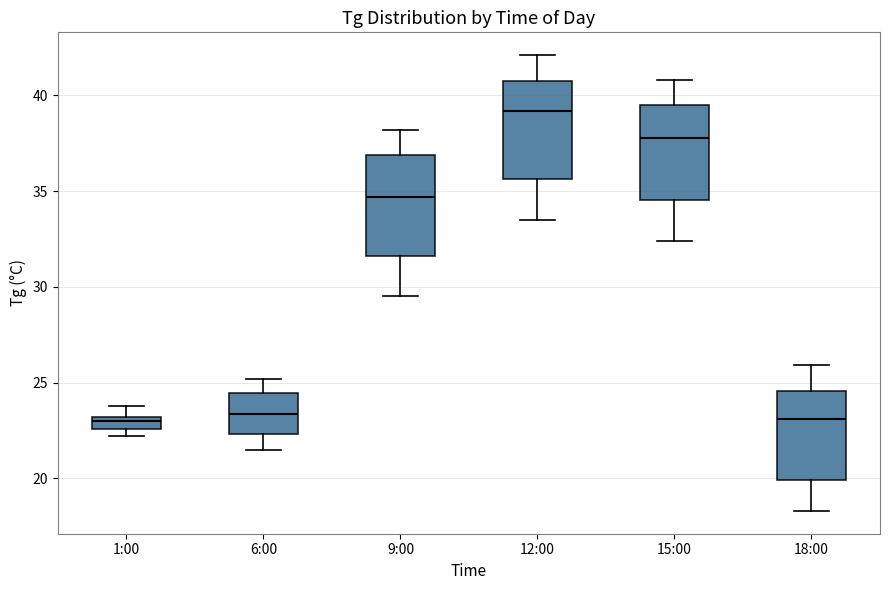

Where does the lower whisker of the box for 12:00 end on the y-axis? The values are not printed on the chart, so give them approximately, as read against the axis.

33.5